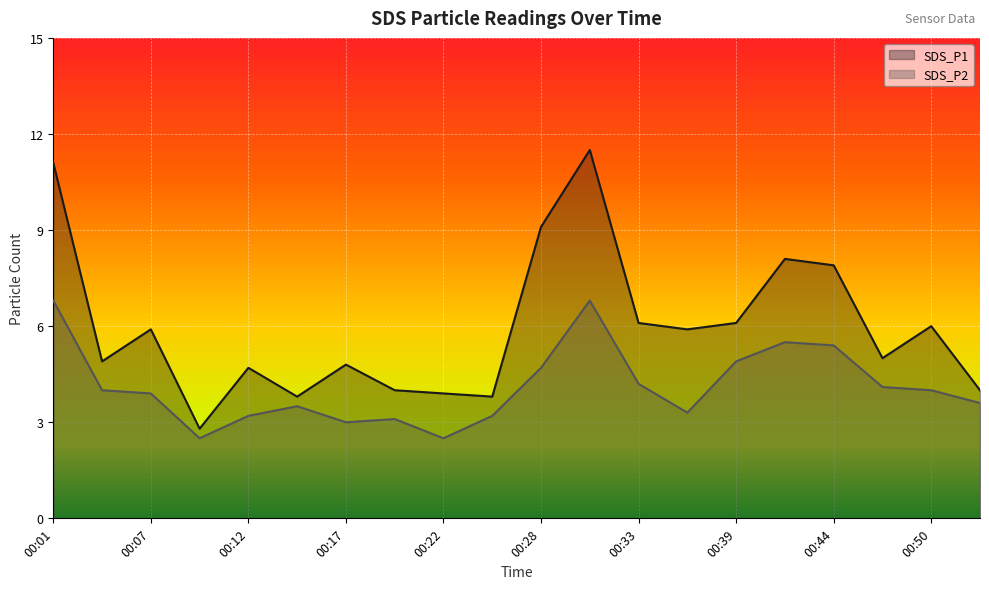

Does the chart display data point markers on the line(s)?

No